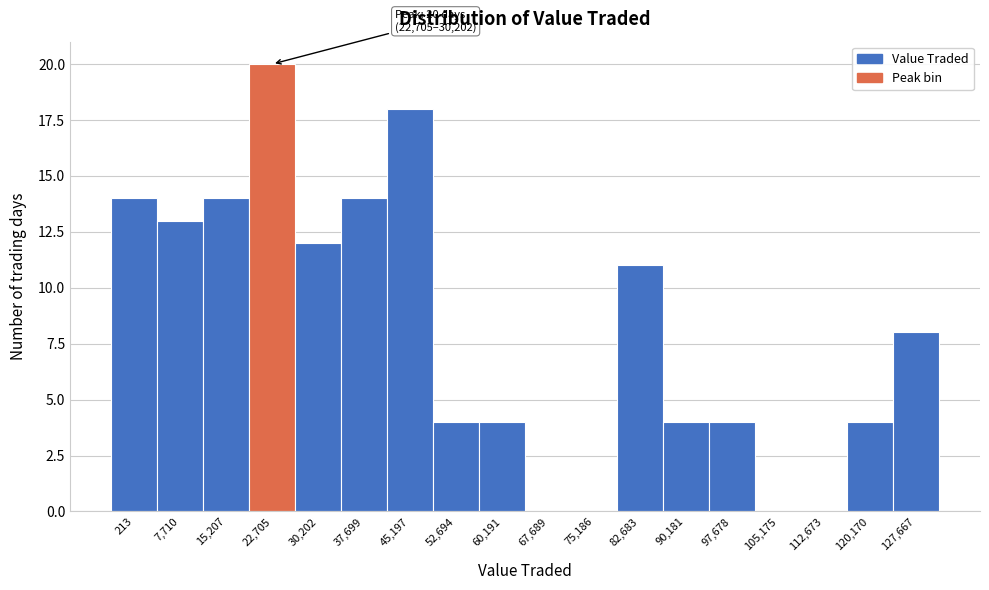

Reading left to right, what are all the values shown in this chart?

213=14	7,710=13	15,207=14	22,705=20	30,202=12	37,699=14	45,197=18	52,694=4	60,191=4	67,689=0	75,186=0	82,683=11	90,181=4	97,678=4	105,175=0	112,673=0	120,170=4	127,667=8